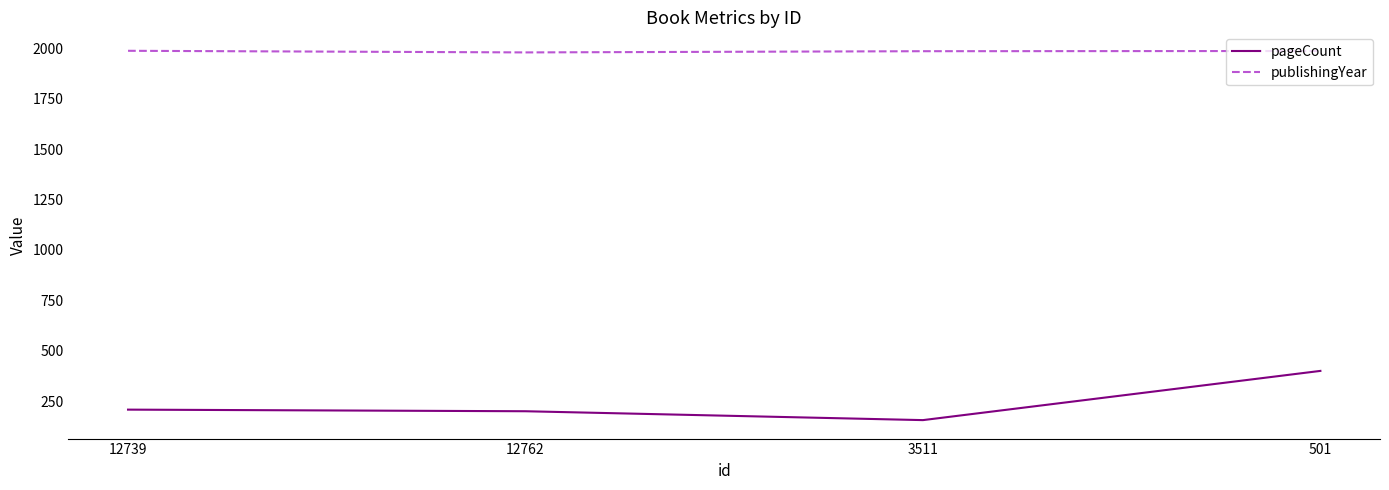

Count the number of categories in the chart.

4